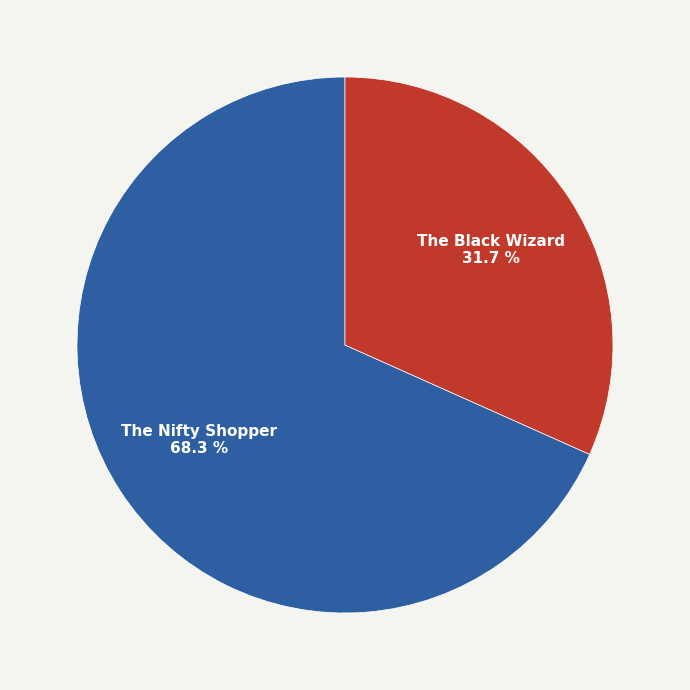

The The Black Wizard slice represents 39% of the pie. True or false?

False